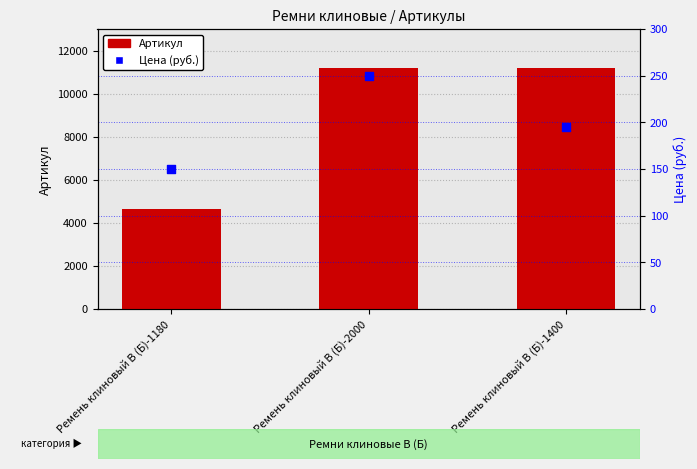

Which series has the largest Y range (max minus min)?

Артикул